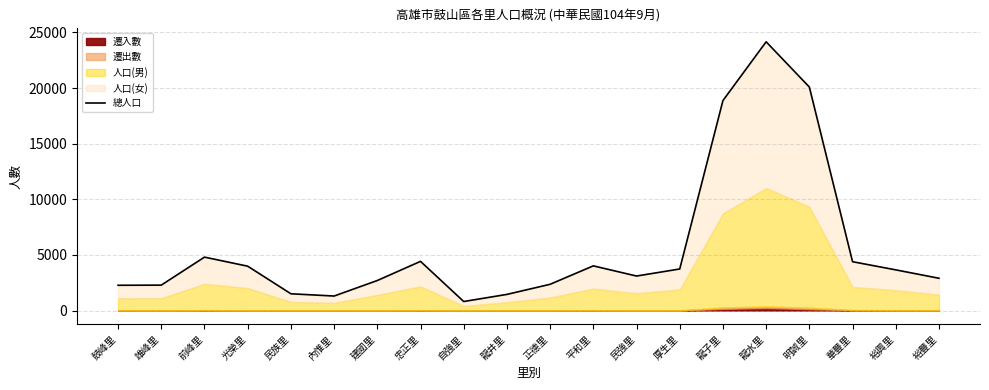

What is the sum of the values at 華豐里 and 明誠里?

24477